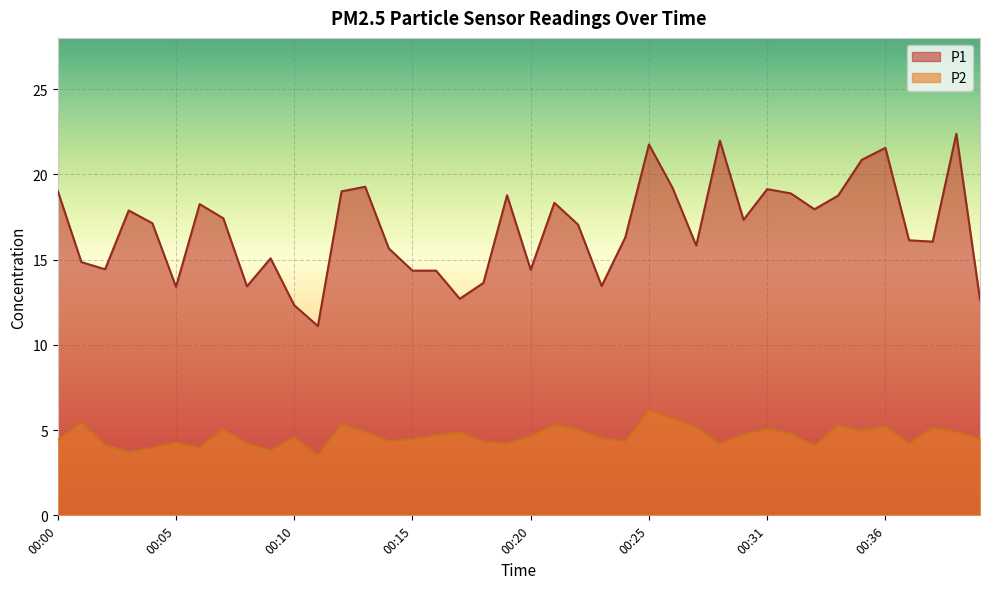

How many interior local valleys does the P2 series have?

11